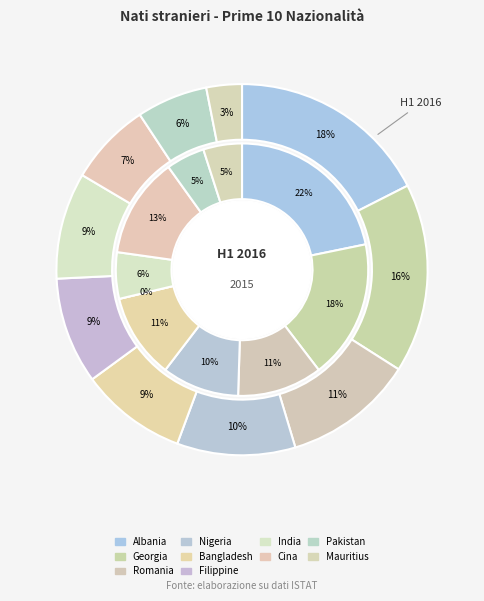

Is the sum of 6 and 5 greater than half?

No